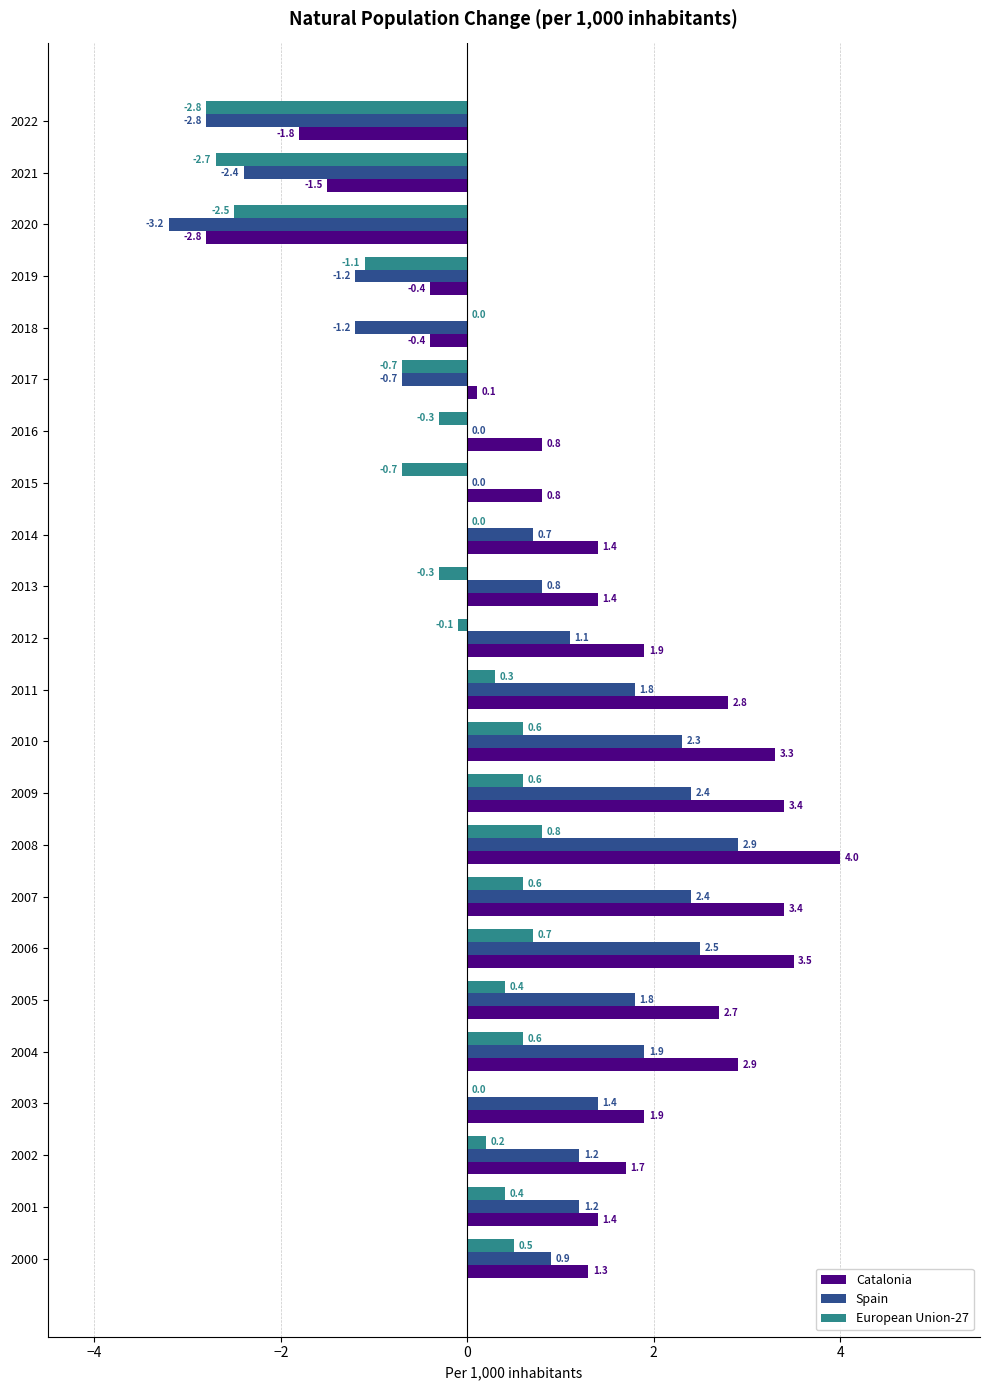

Which series has the widest spread of values?

Catalonia